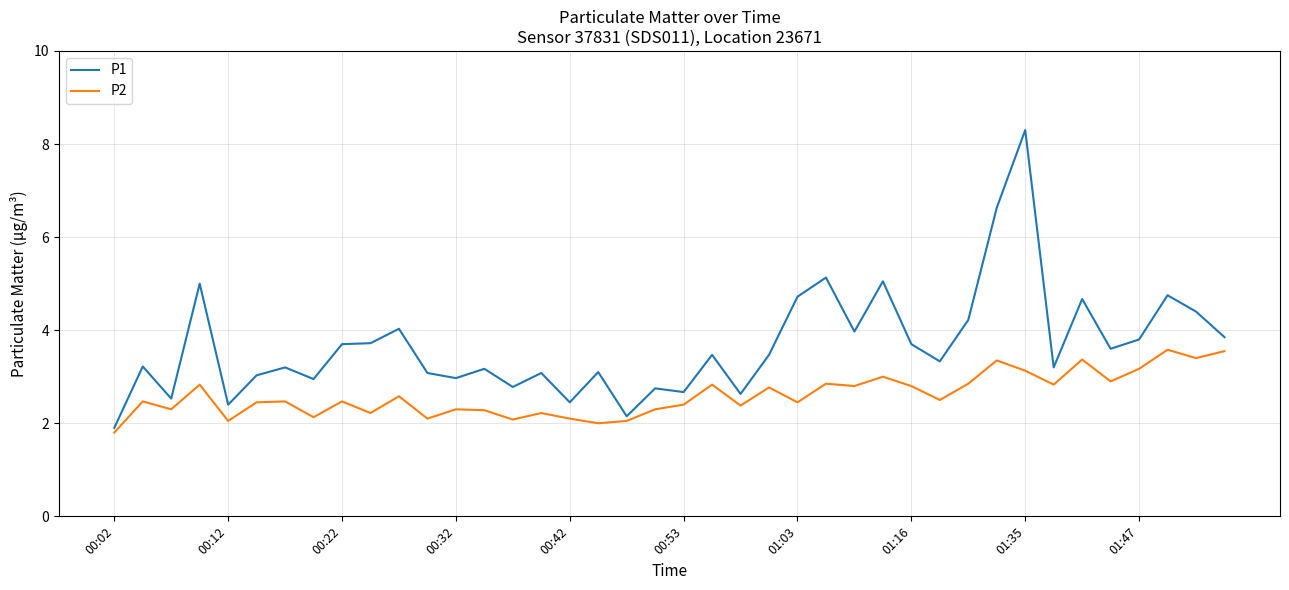

Which series has the largest total across all categories?

P1